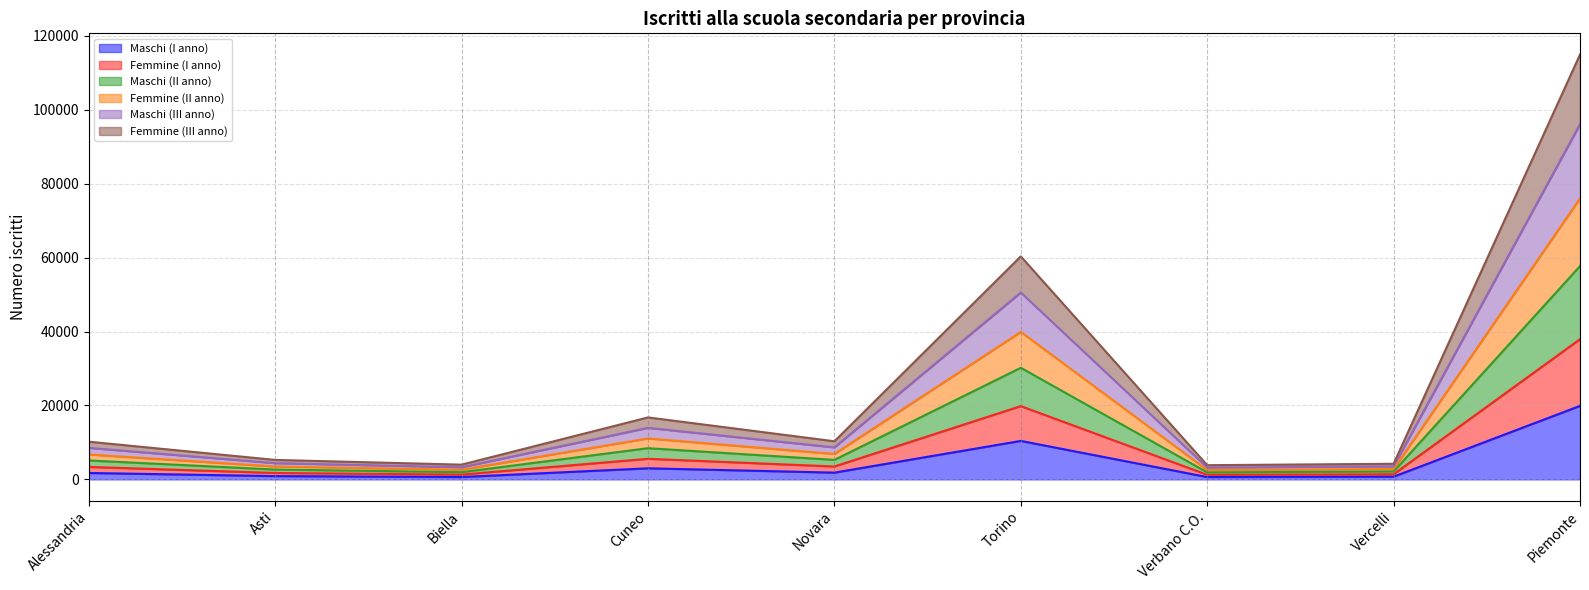

What is the maximum value for Maschi (I anno)?

19886